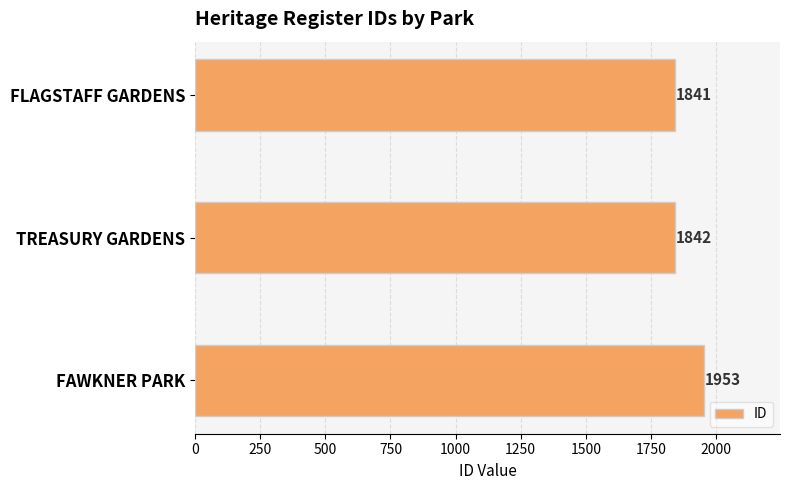

How many values are below 1842?

1